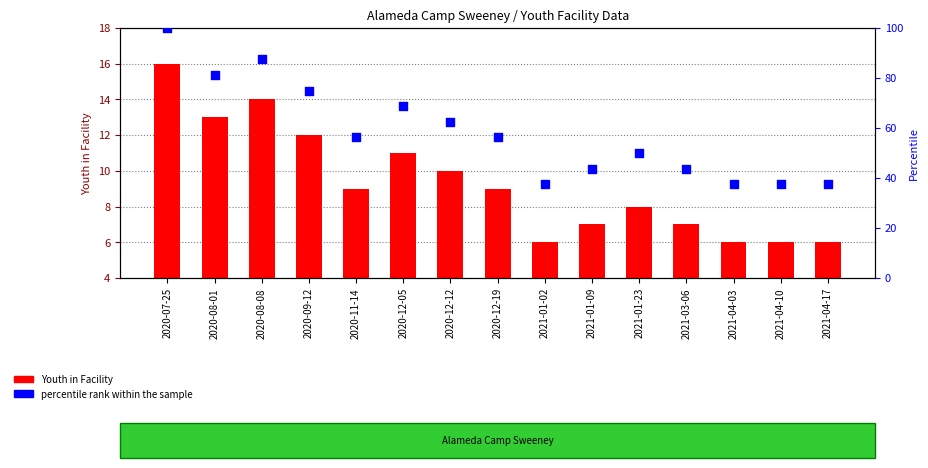

Which series has the largest total across all categories?

percentile rank within the sample